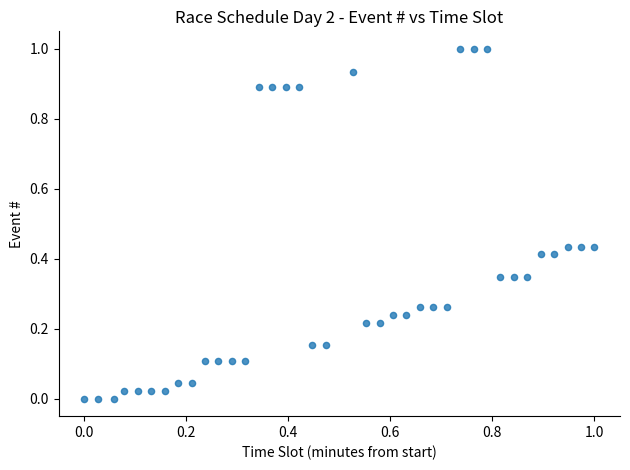

What is the range of Y values (max minus min)?

1.0